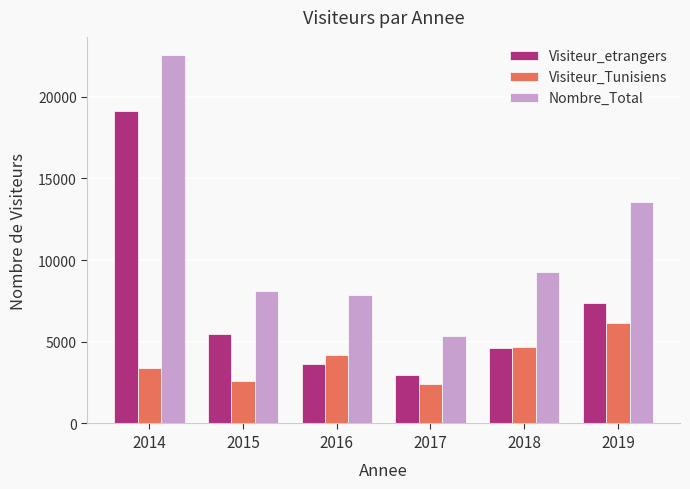

At which label does Nombre_Total reach its minimum?

2017